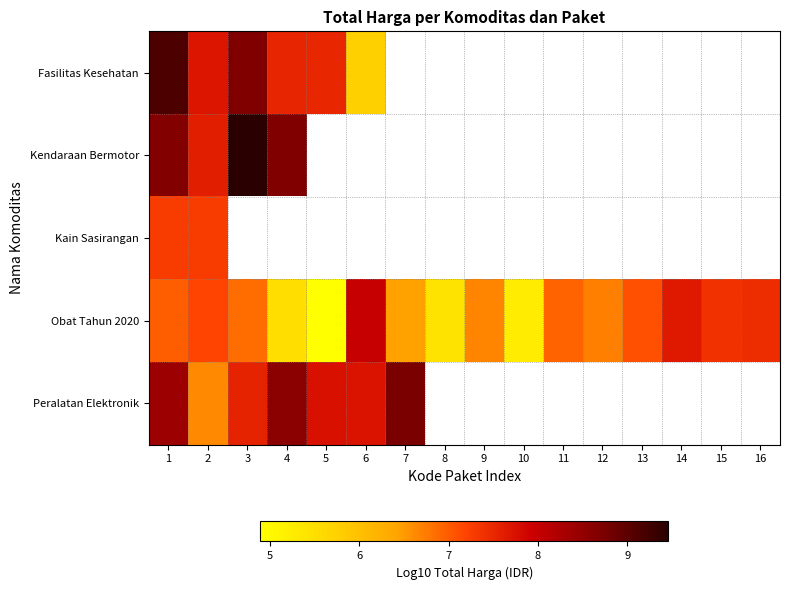

What is the difference between the highest and lowest values at 6?

2.2